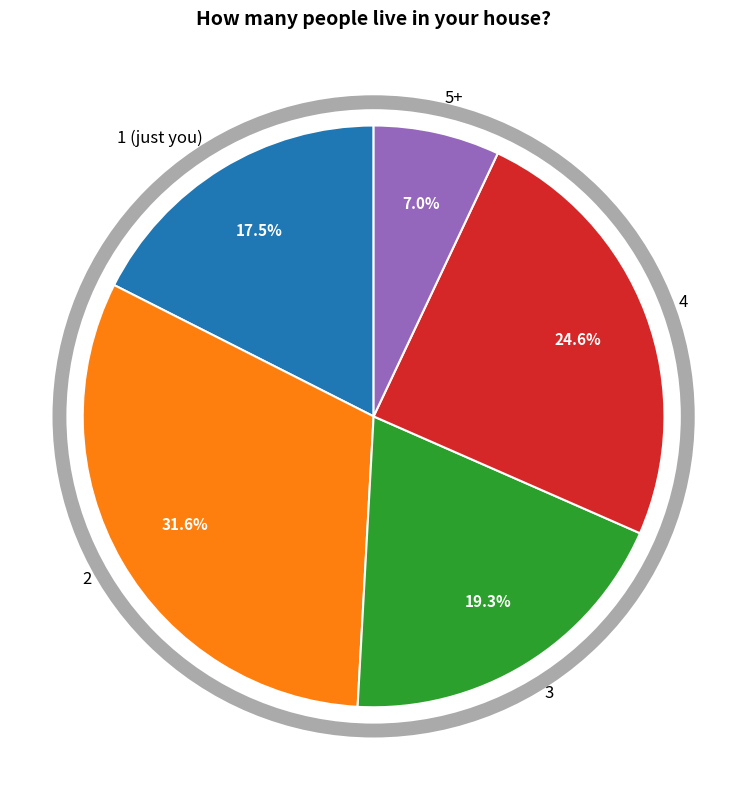

Count the number of slices in the pie.

5